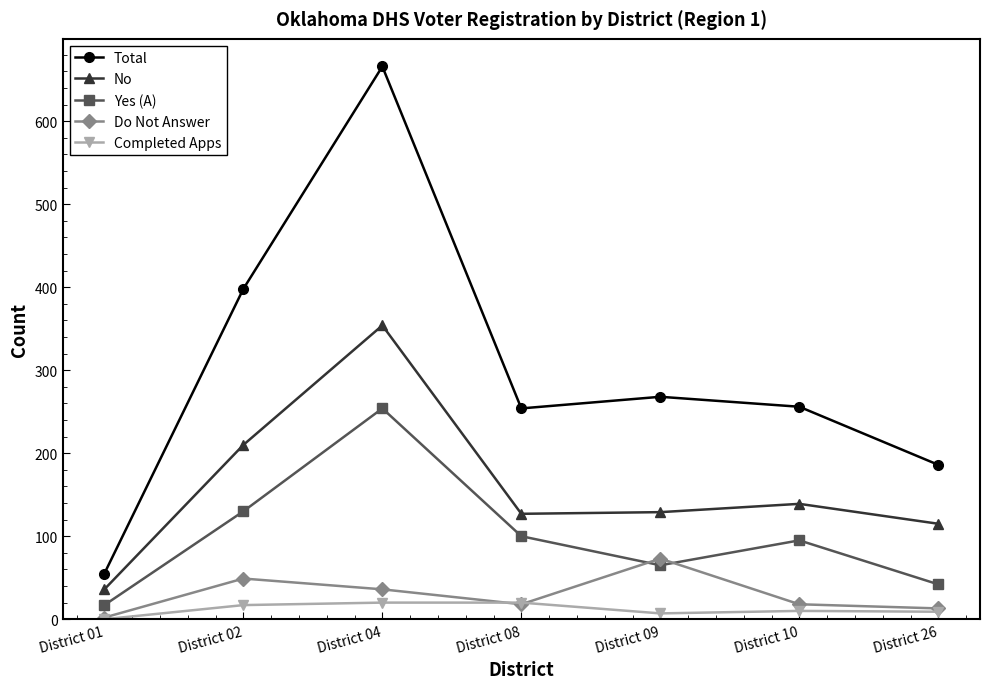

What is the maximum value shown in the chart?

666